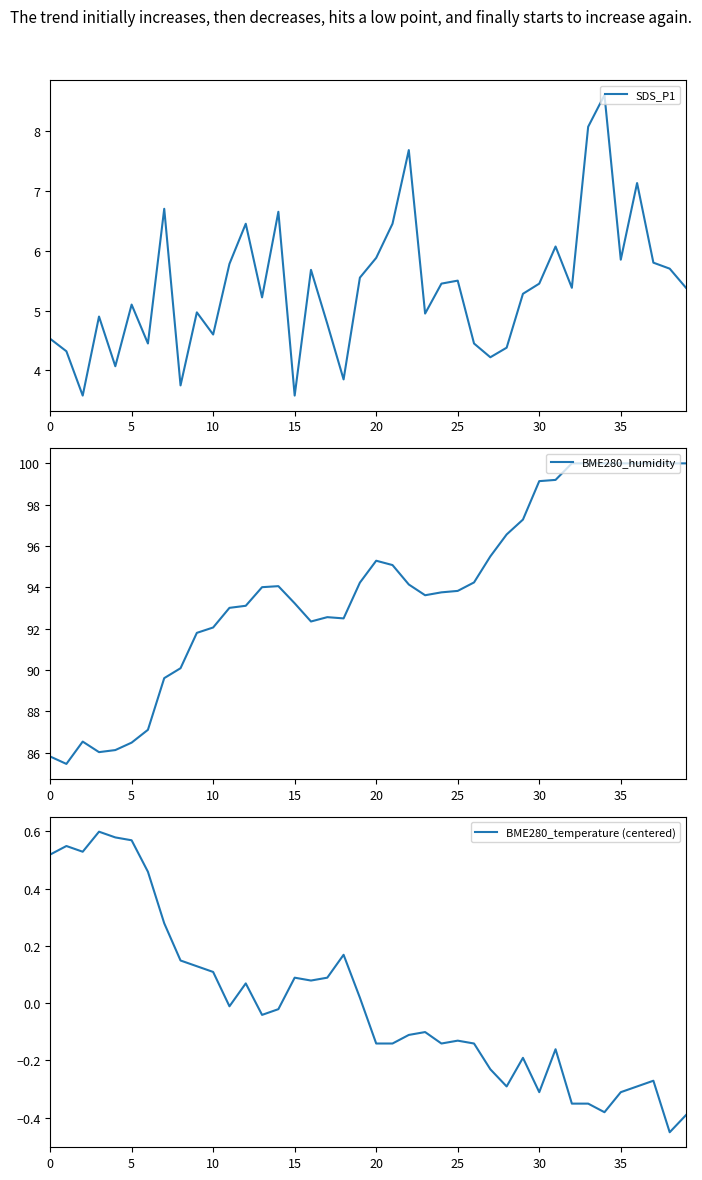

The SDS_P1 series shows 5.7 at 38. True or false?

True